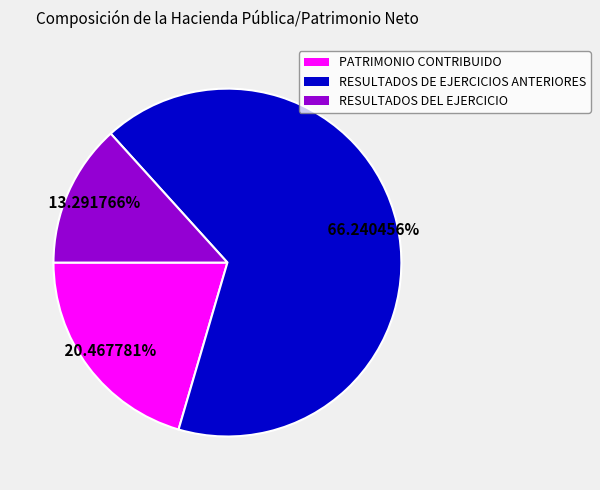

To the nearest percent, what is the difference between the RESULTADOS DE EJERCICIOS ANTERIORES and PATRIMONIO CONTRIBUIDO slice percentages?

46%